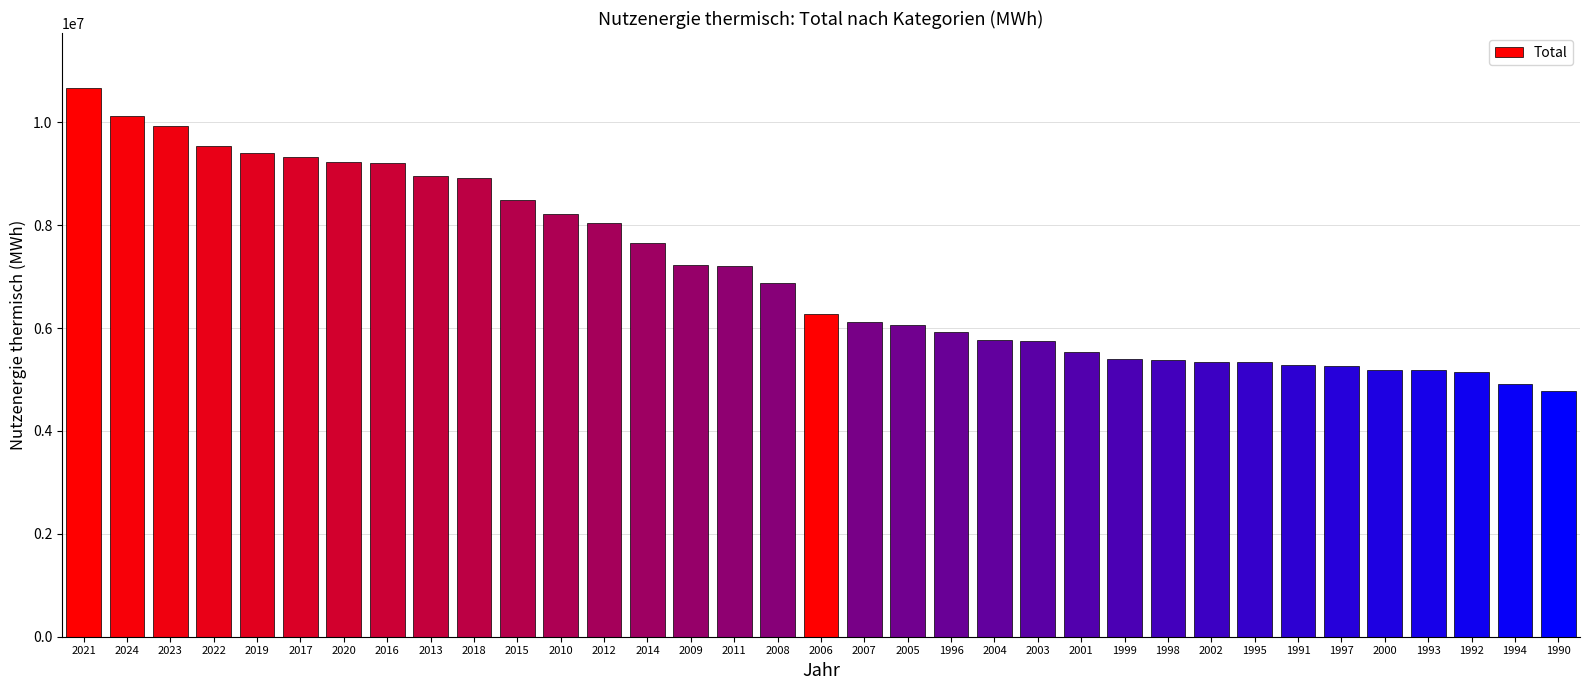

What is the difference between the maximum and minimum values?

5897354